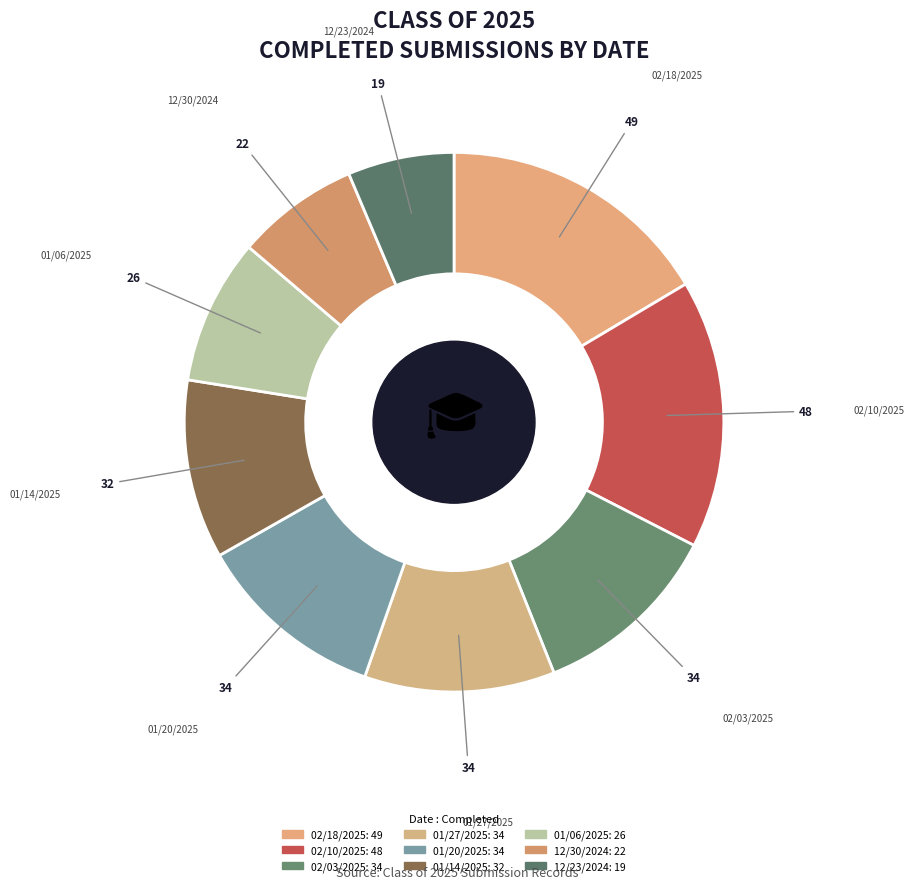

Which slice is the smallest?

12/23/2024